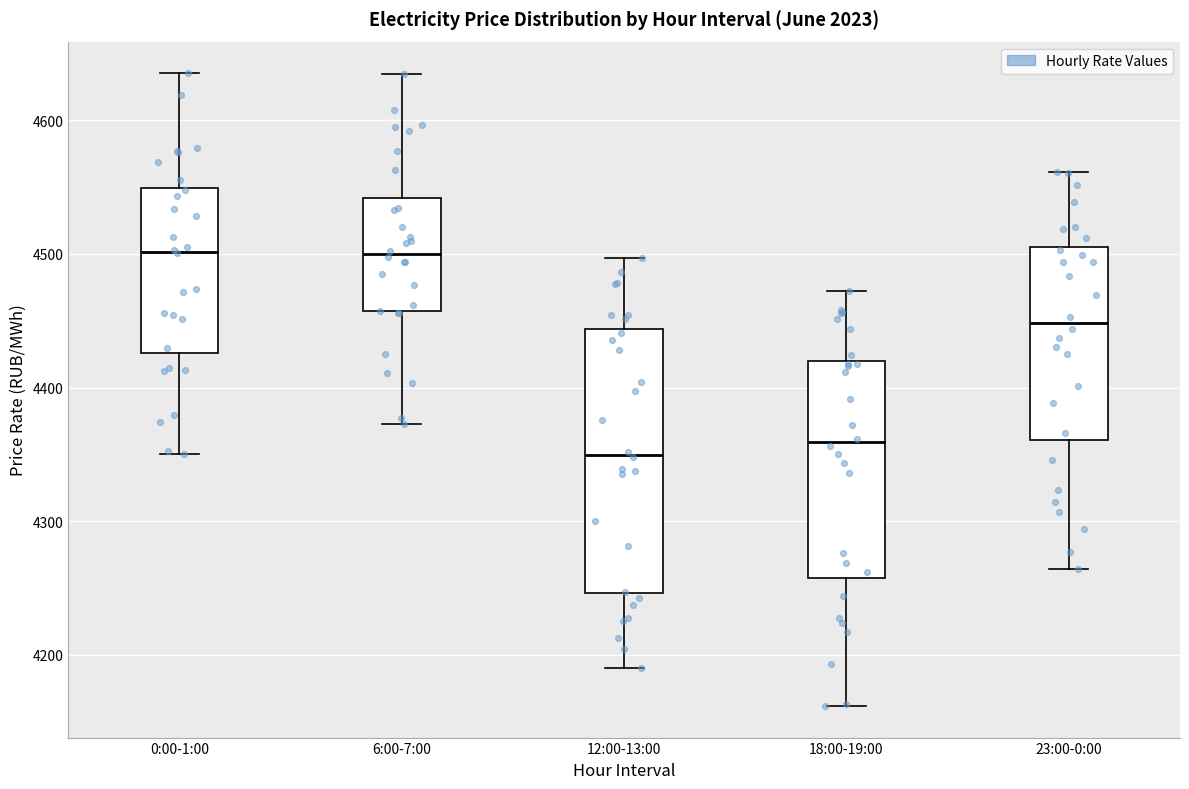

Comparing the boxes themselves (not the whiskers), which one is the tallest?

12:00-13:00